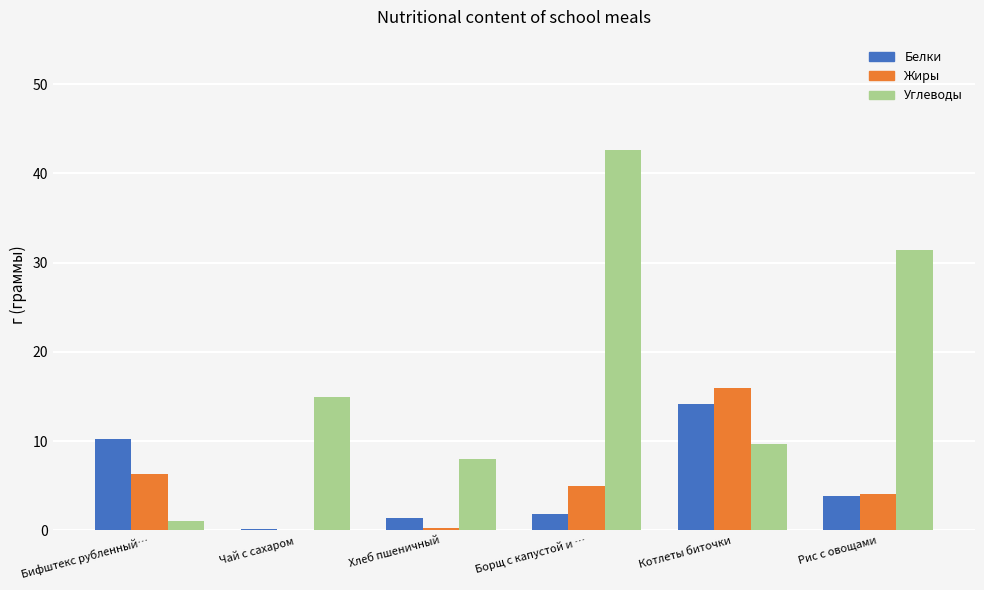

Between Чай с сахаром and Борщ с капустой и …, which series saw the biggest shift?

Углеводы